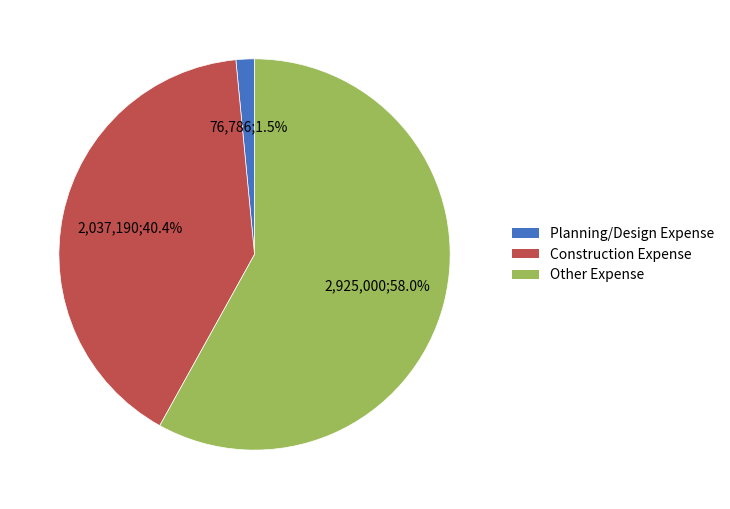

What is the total percentage of Construction Expense and Other Expense?

98.5%